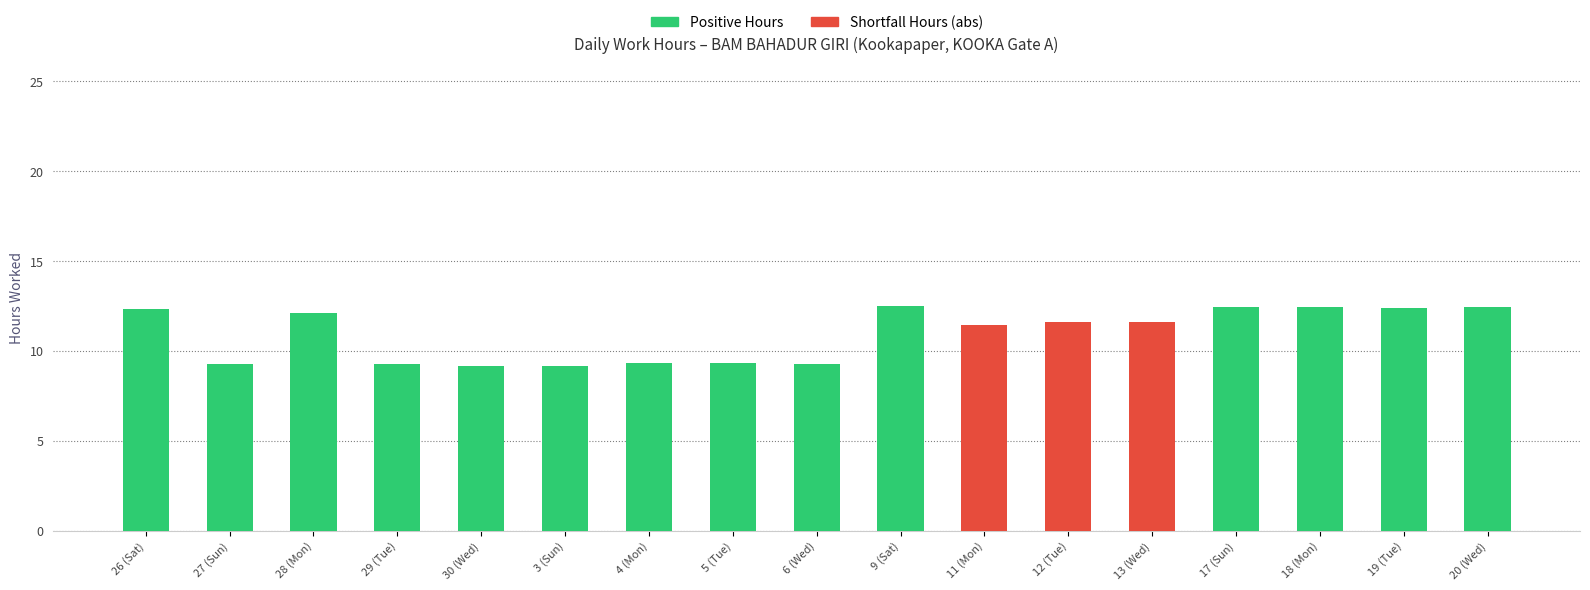

Is it true that Positive Hours equals 9.3 at 4 (Mon)?

True